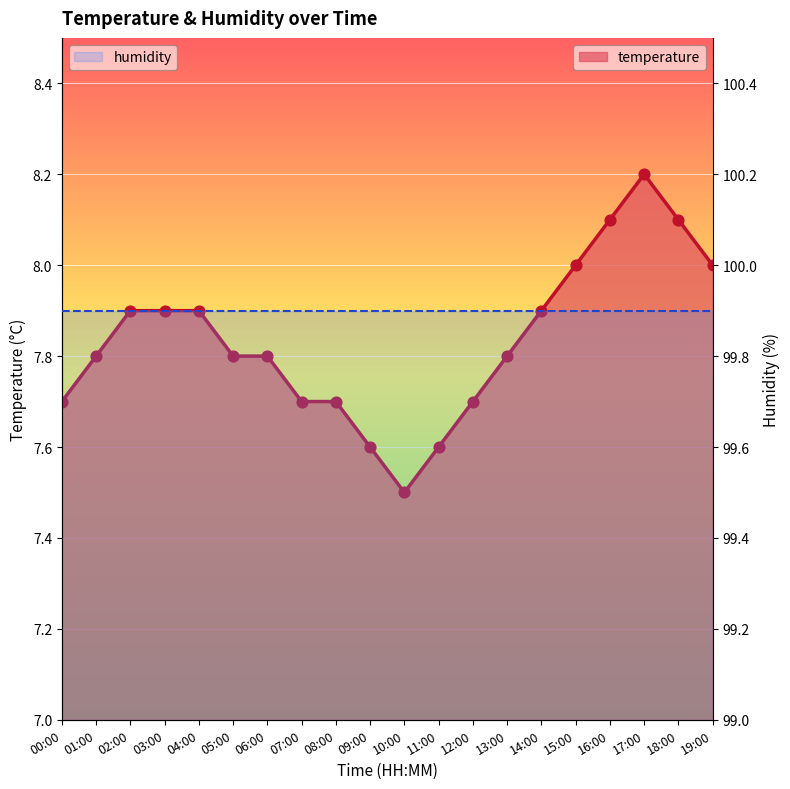

Which has a higher value, 04:00 or 01:00?

04:00